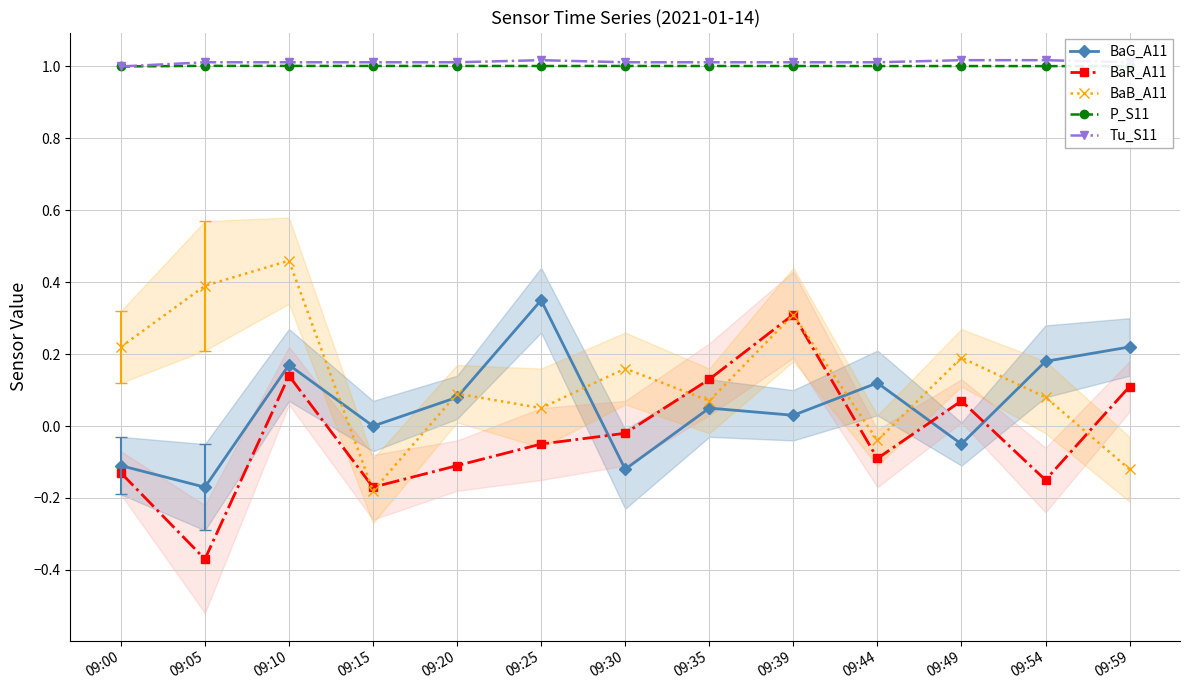

True or false: BaG_A11 has a value of -0.0 at 09:49.

False